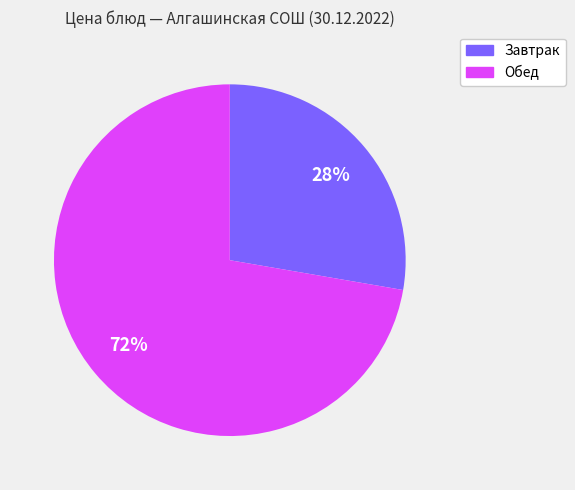

Is there a majority slice in this chart?

Yes